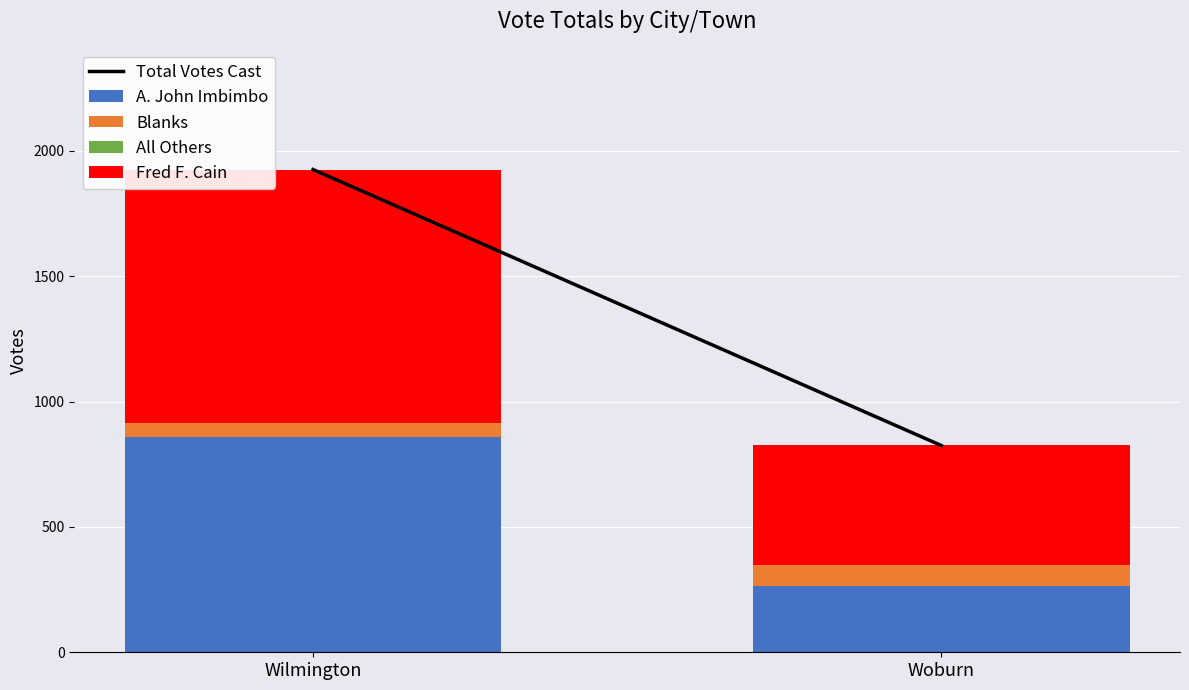

Reading right to left, what are the values for A. John Imbimbo?

Woburn=264	Wilmington=857